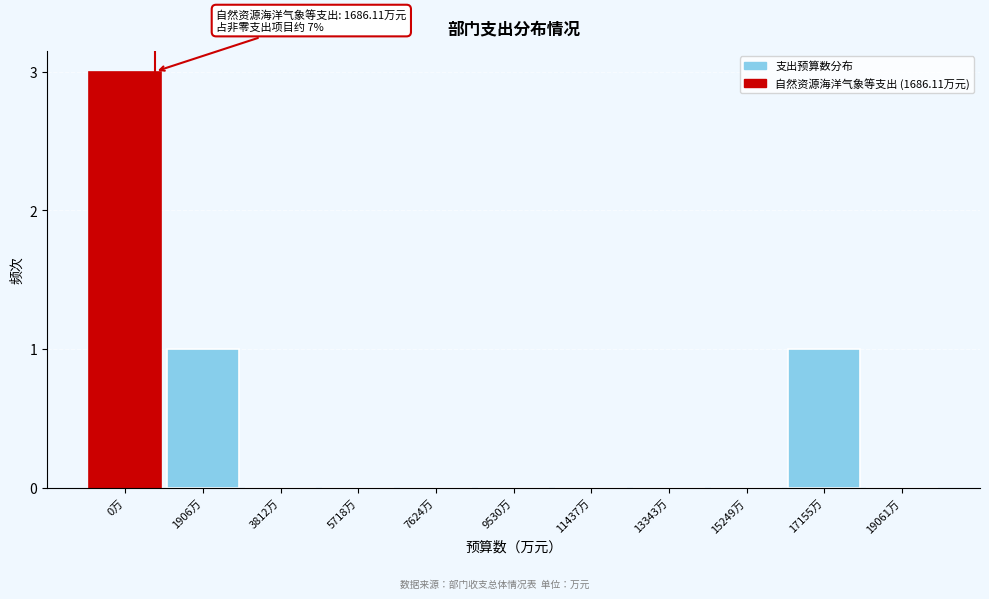

Reading right to left, what are all the values shown in this chart?

19061万=0	17155万=1	15249万=0	13343万=0	11437万=0	9530万=0	7624万=0	5718万=0	3812万=0	1906万=1	0万=3